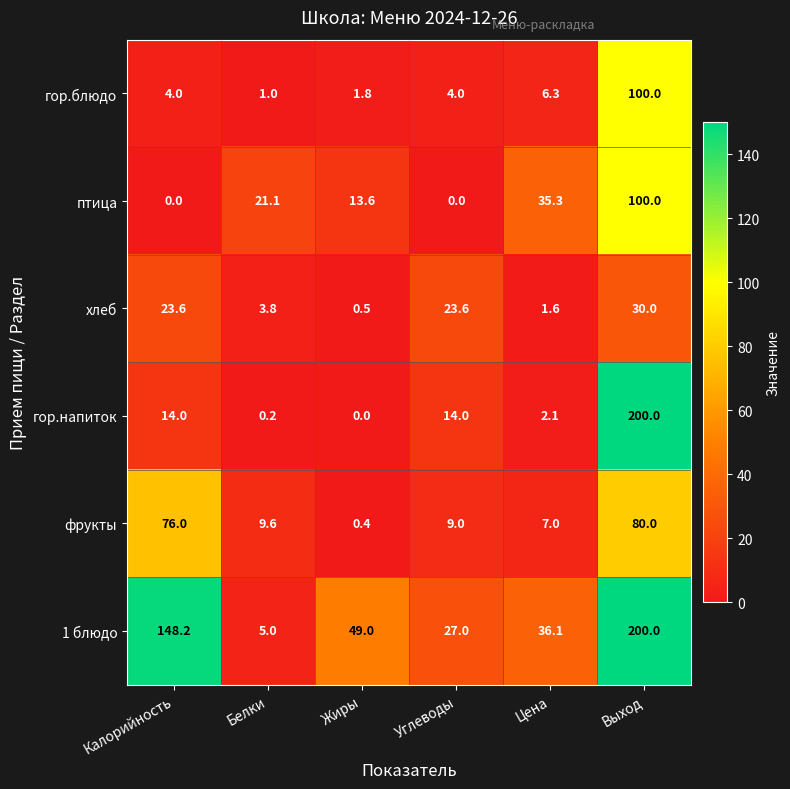

What is the difference between the maximum and minimum values in the птица series?

100.0